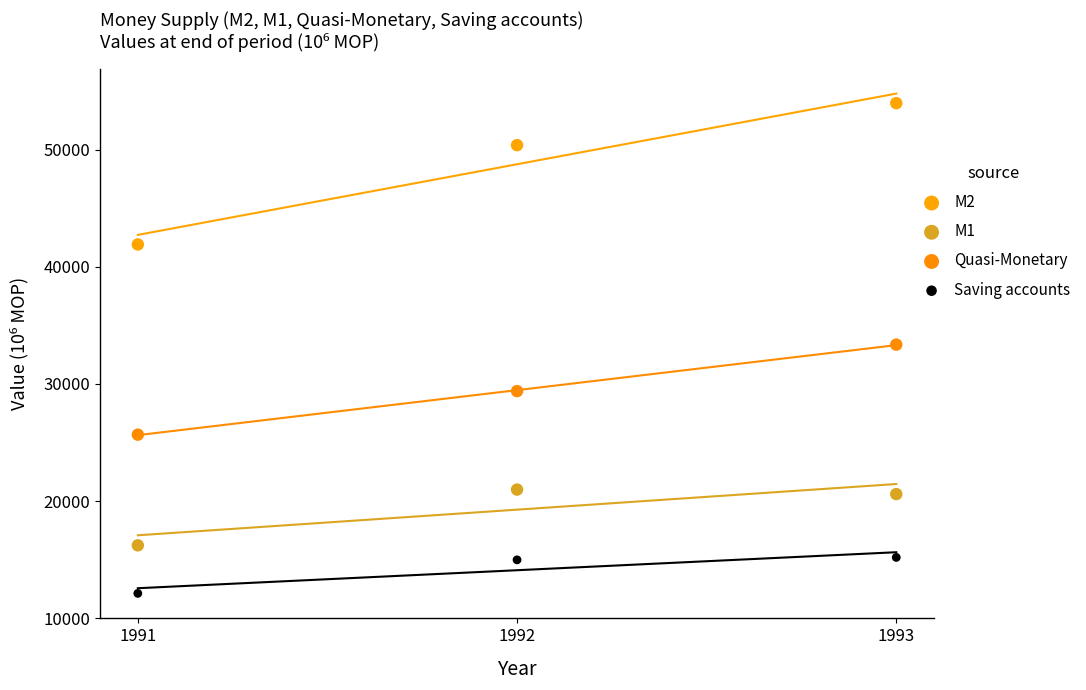

What is the X range (max minus min) for the scatter plot?

2.0